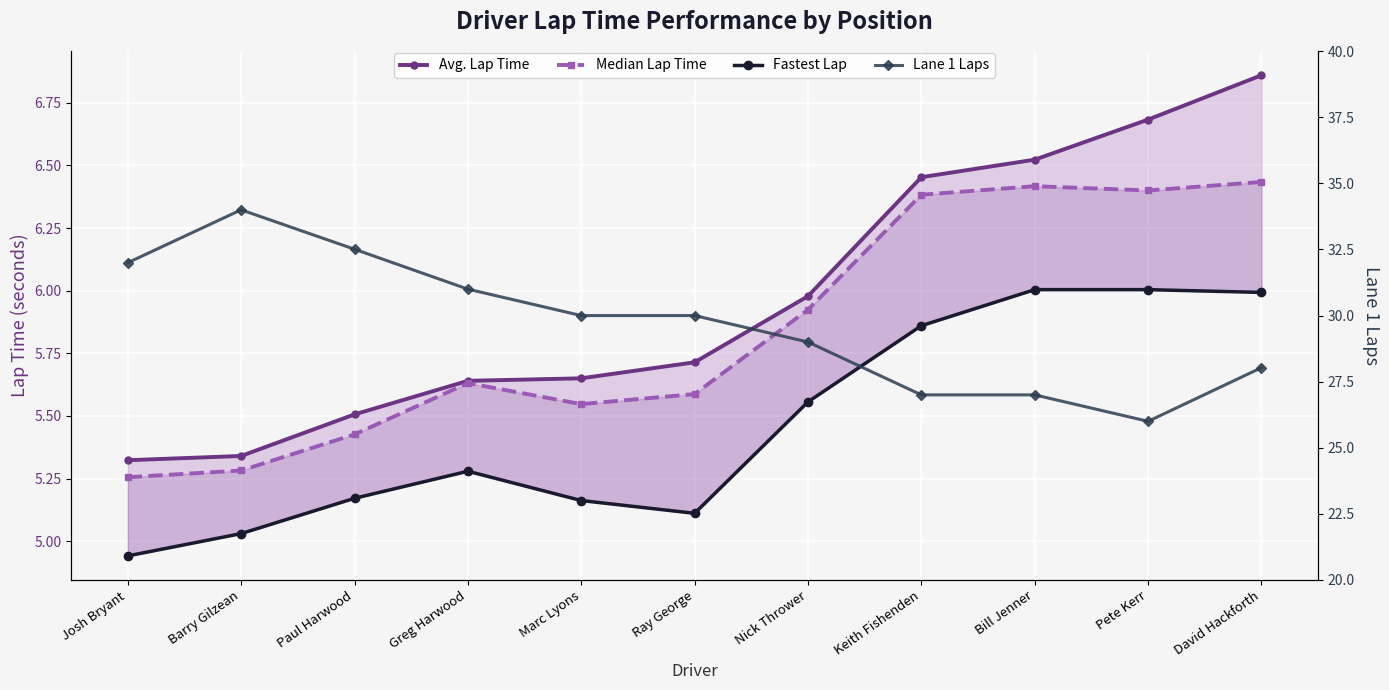

Reading right to left, what are all the values shown in this chart?

Avg. Lap Time: David Hackforth=6.9	Pete Kerr=6.7	Bill Jenner=6.5	Keith Fishenden=6.5	Nick Thrower=6.0	Ray George=5.7	Marc Lyons=5.7	Greg Harwood=5.6	Paul Harwood=5.5	Barry Gilzean=5.3	Josh Bryant=5.3
Median Lap Time: David Hackforth=6.4	Pete Kerr=6.4	Bill Jenner=6.4	Keith Fishenden=6.4	Nick Thrower=5.9	Ray George=5.6	Marc Lyons=5.5	Greg Harwood=5.6	Paul Harwood=5.4	Barry Gilzean=5.3	Josh Bryant=5.3
Fastest Lap: David Hackforth=6.0	Pete Kerr=6.0	Bill Jenner=6.0	Keith Fishenden=5.9	Nick Thrower=5.6	Ray George=5.1	Marc Lyons=5.2	Greg Harwood=5.3	Paul Harwood=5.2	Barry Gilzean=5.0	Josh Bryant=4.9
Lane 1 Laps: David Hackforth=28.0	Pete Kerr=26.0	Bill Jenner=27.0	Keith Fishenden=27.0	Nick Thrower=29.0	Ray George=30.0	Marc Lyons=30.0	Greg Harwood=31.0	Paul Harwood=32.5	Barry Gilzean=34.0	Josh Bryant=32.0